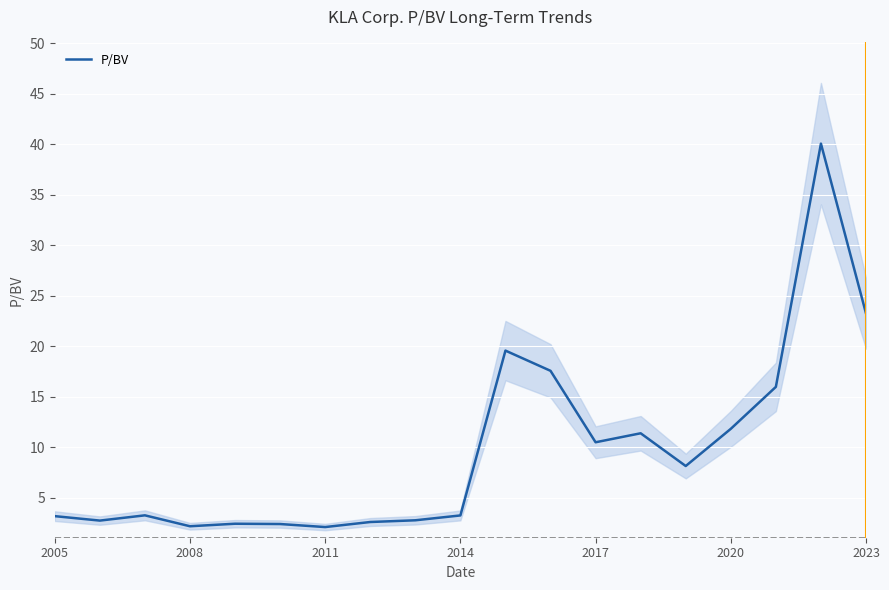

The chart shows a value of 40.0 at 17. True or false?

True